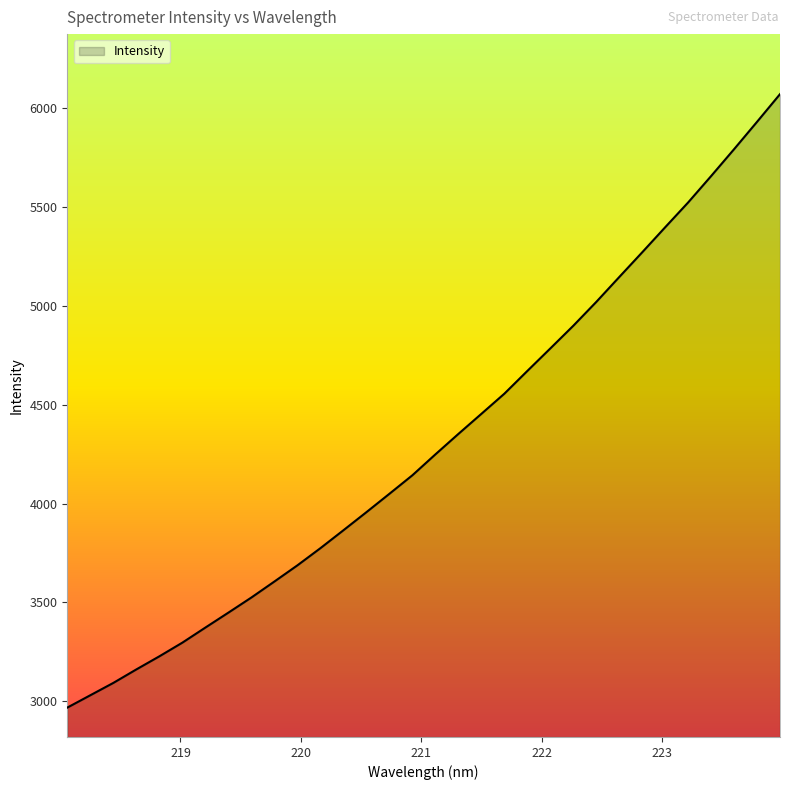

Reading left to right, what are all the values shown in this chart?

2968.4	3030.8	3093.2	3161.4	3227.6	3296.8	3372.9	3448.5	3525.0	3605.7	3687.5	3774.3	3864.8	3956.3	4049.2	4142.9	4248.4	4351.7	4453.3	4555.1	4670.2	4784.0	4898.6	5019.0	5144.9	5269.9	5396.6	5522.0	5655.4	5791.2	5929.6	6069.5